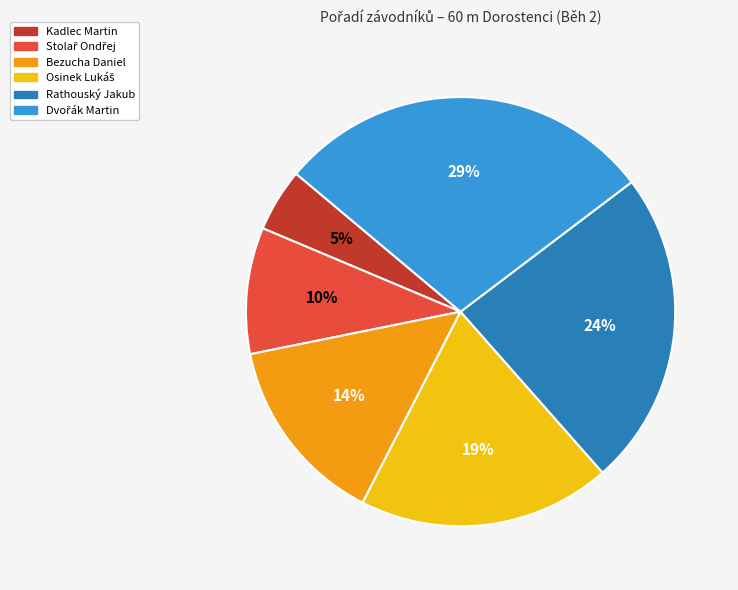

To the nearest percent, what is the difference between the largest and smallest slice percentages?

24%